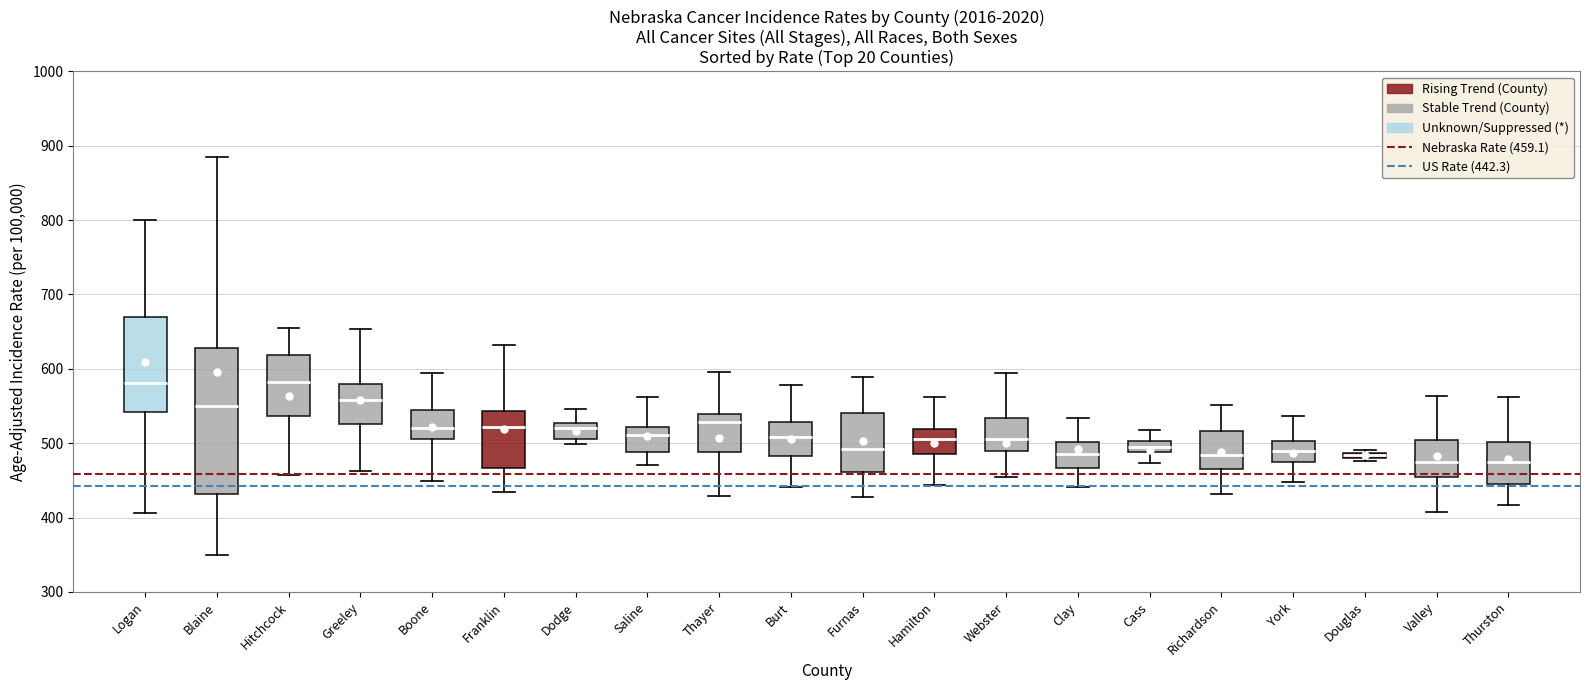

Comparing the boxes themselves (not the whiskers), which one is the tallest?

Blaine